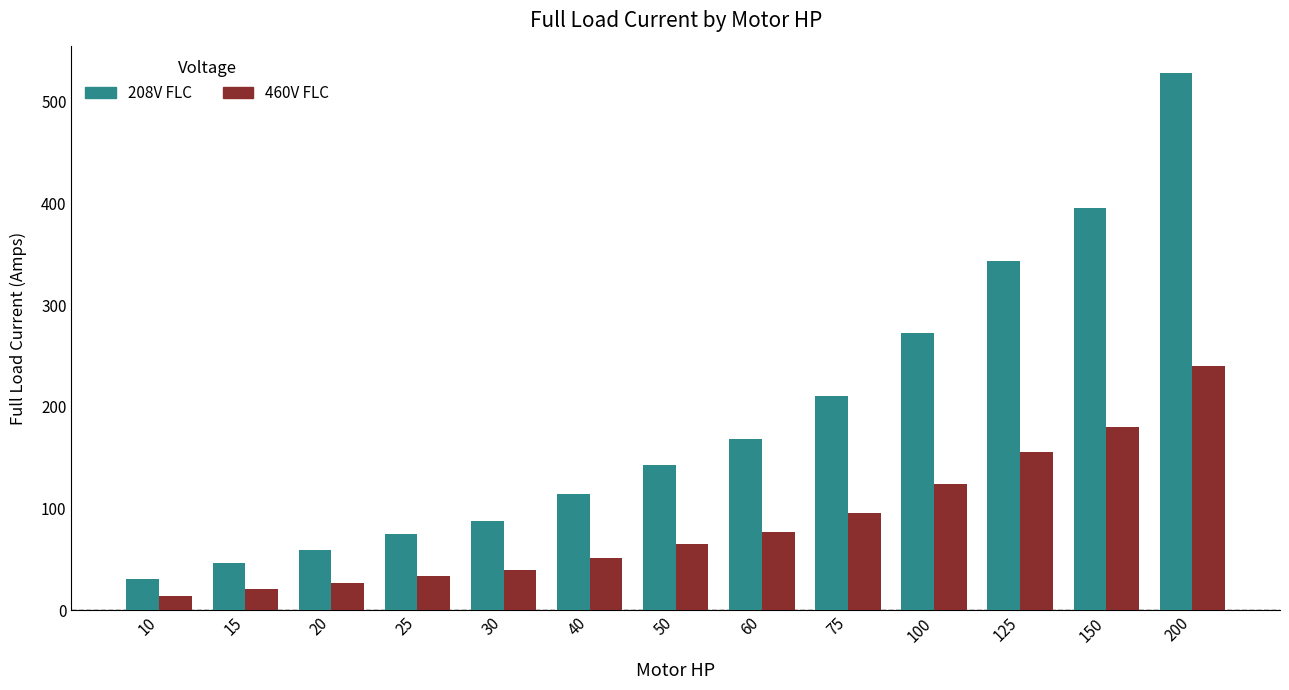

Rank the series by their average value, from lowest to highest.

460V FLC, 208V FLC